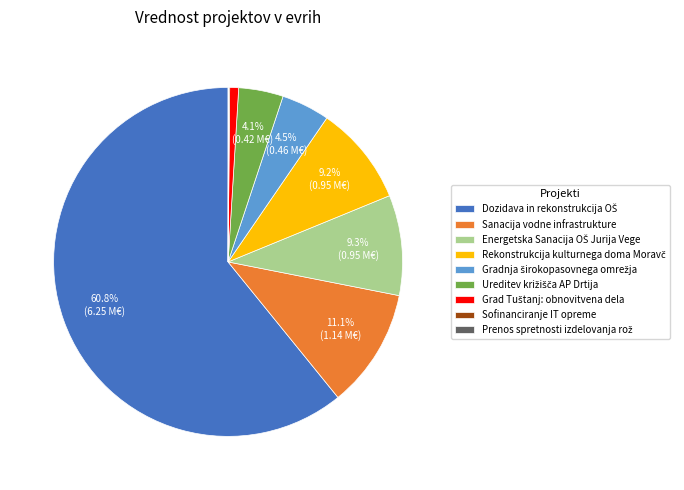

Is there a majority slice in this chart?

Yes